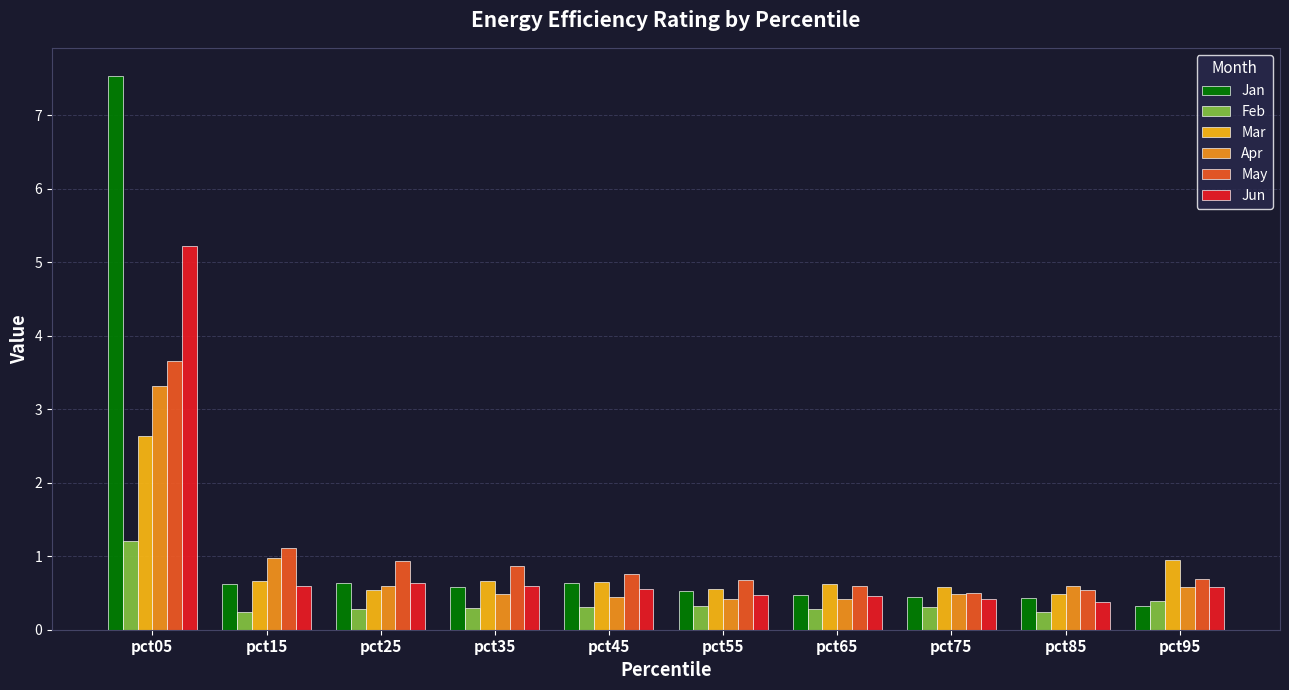

What is the sum of the May values at pct35 and pct65?

1.4